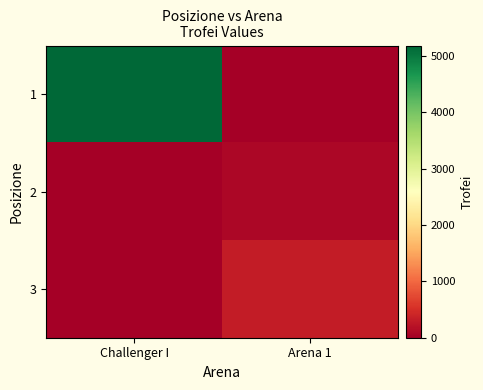

What is the difference between the highest and lowest values at Challenger I?

5187